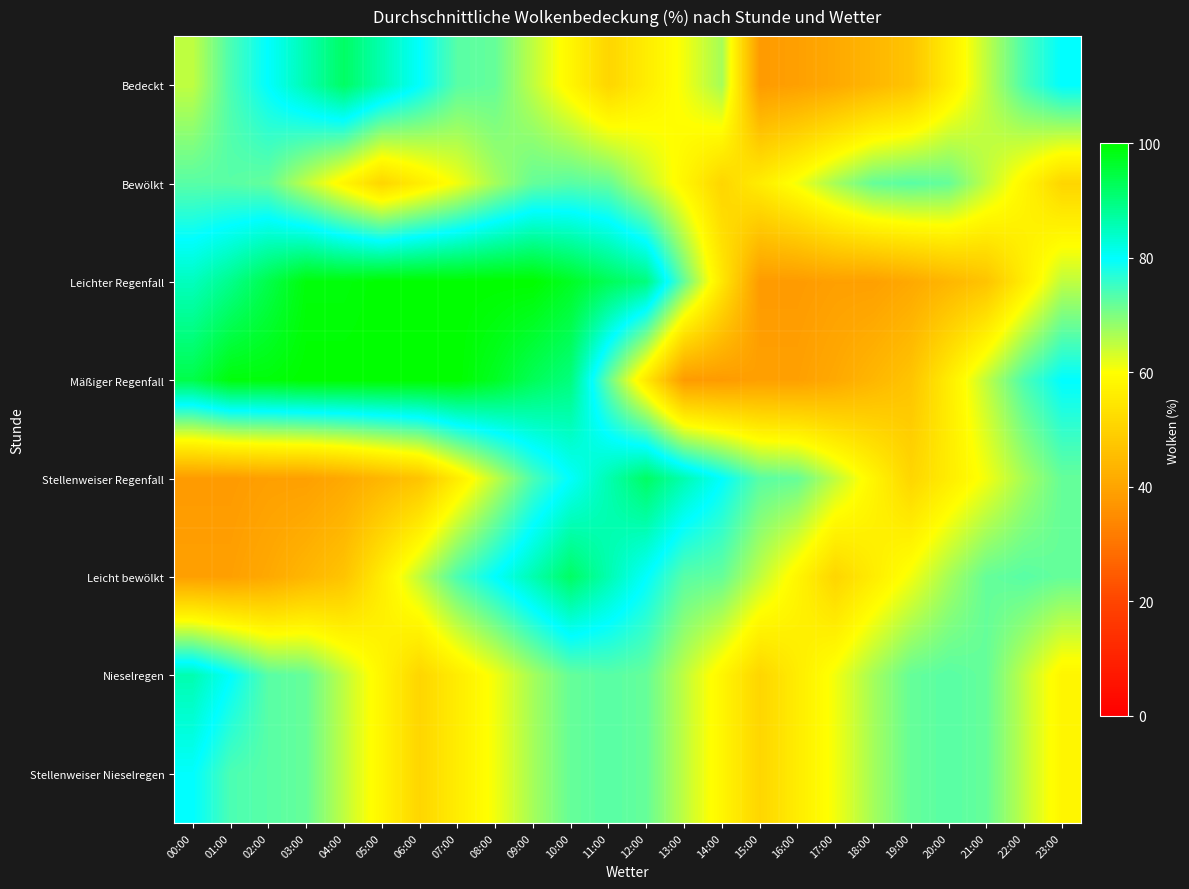

What is the minimum value shown in the chart?

38